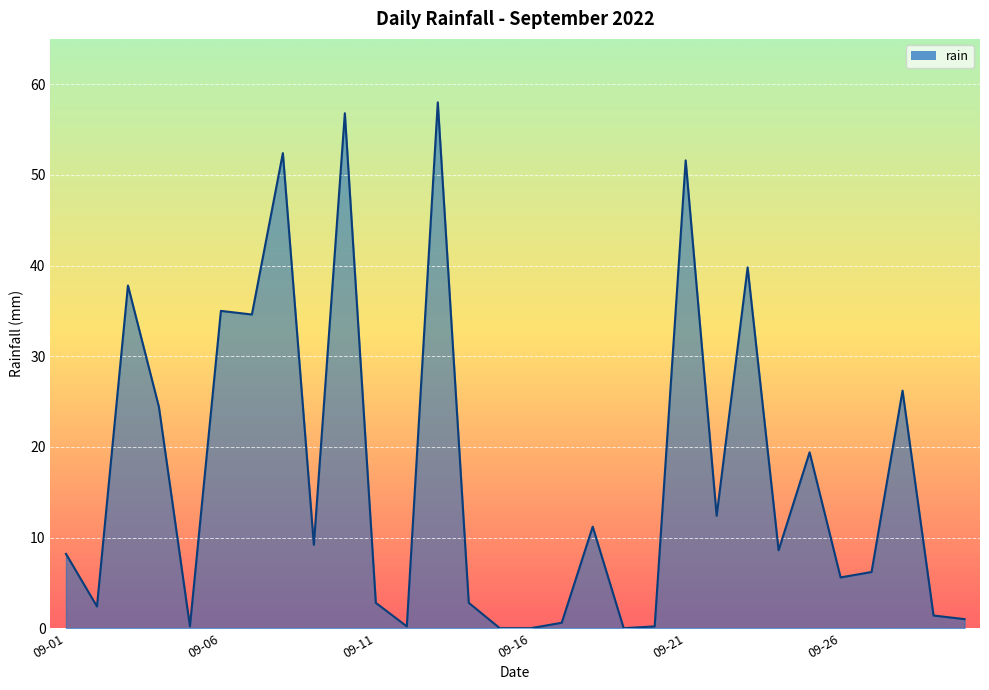

How many lines are shown in the chart?

1